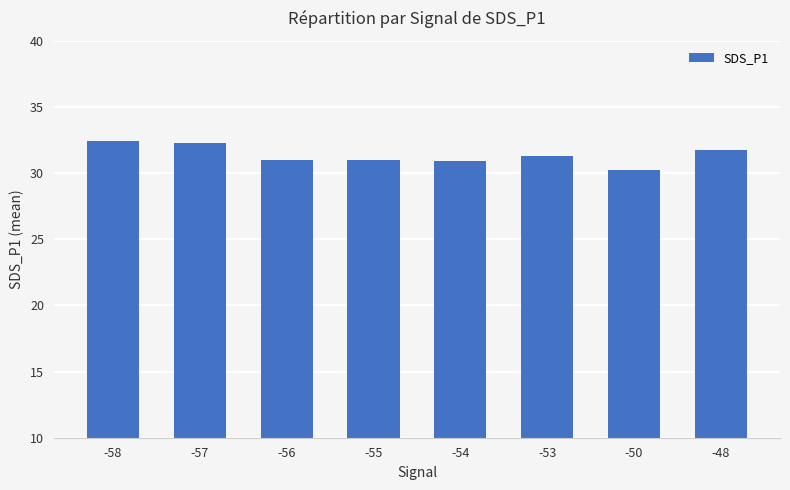

Approximately how many times larger is the value at -50 compared to -55?

1.0